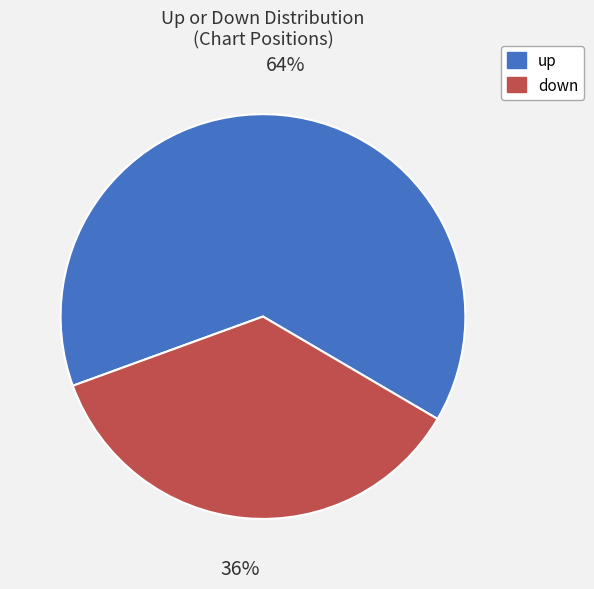

Approximately how many times larger is the value at up compared to down?

1.8